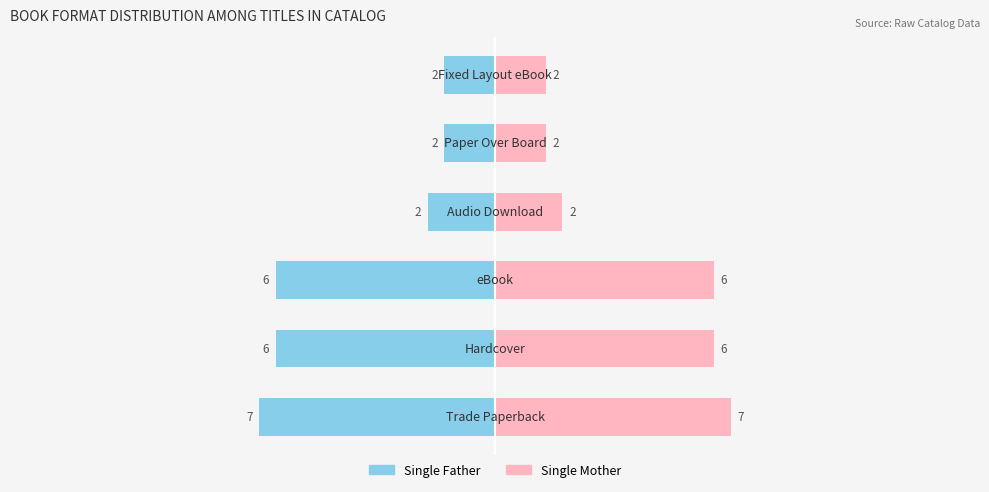

Which series has the largest range (max minus min)?

Single Father